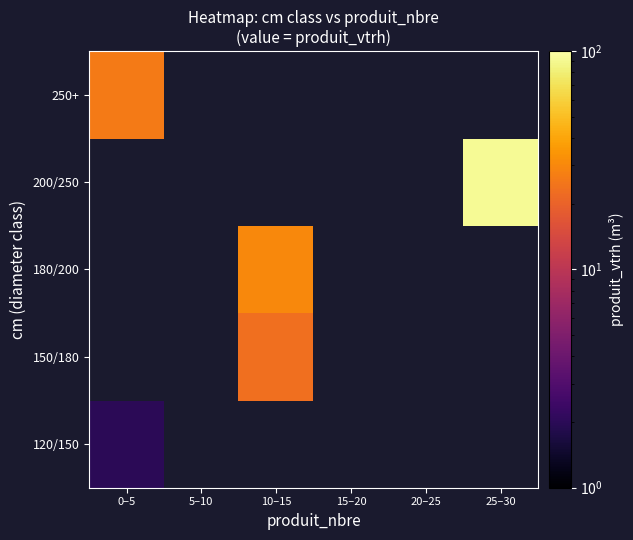

At how many categories does at least one series exceed 88?

1